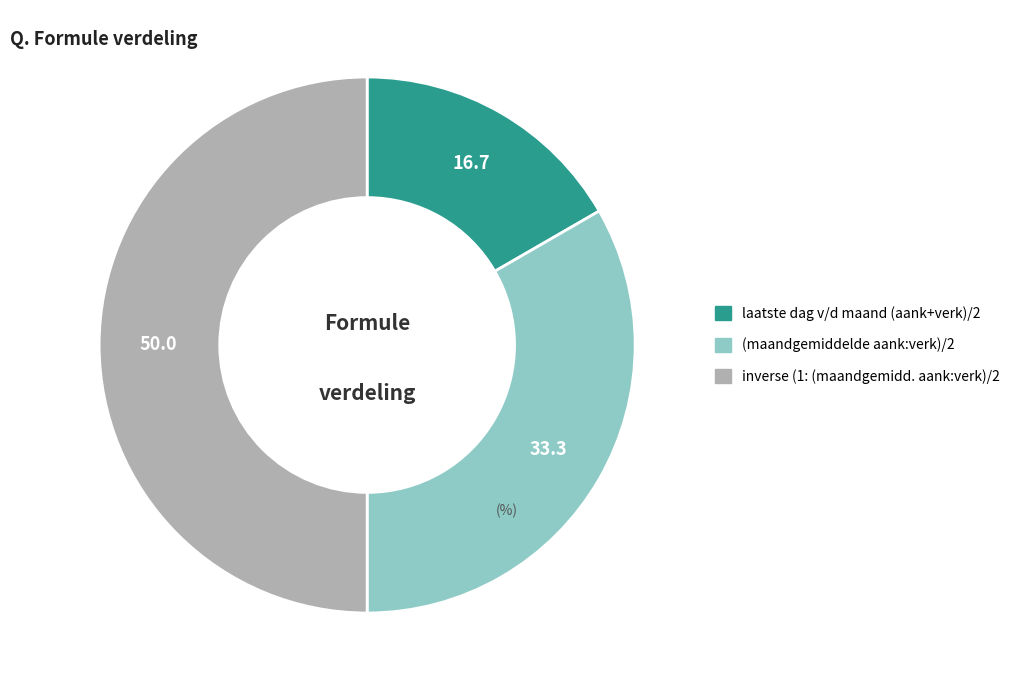

What is the smallest slice in the pie chart?

laatste dag v/d maand (aank+verk)/2